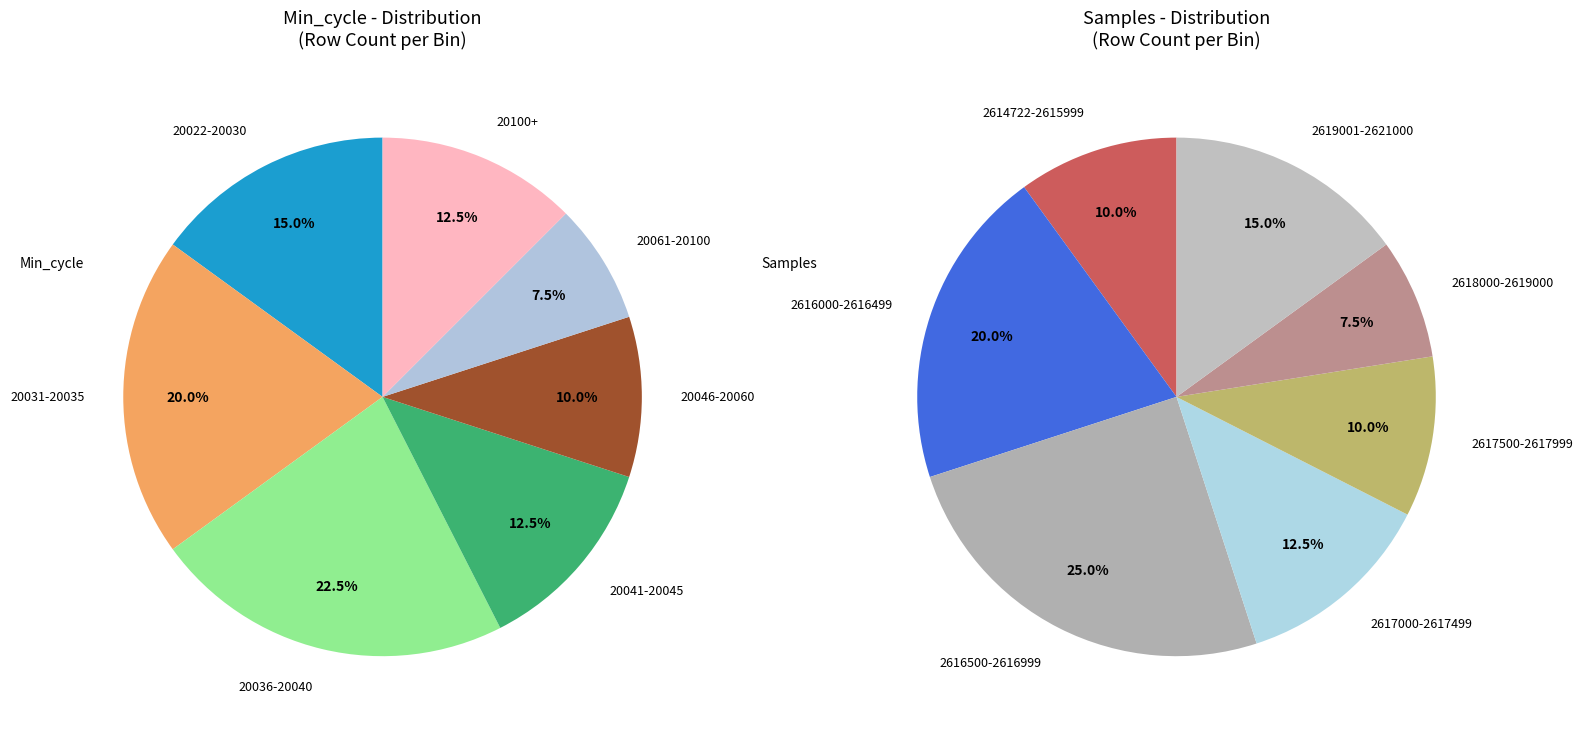

Is it true that 0 is 15% of the pie?

False